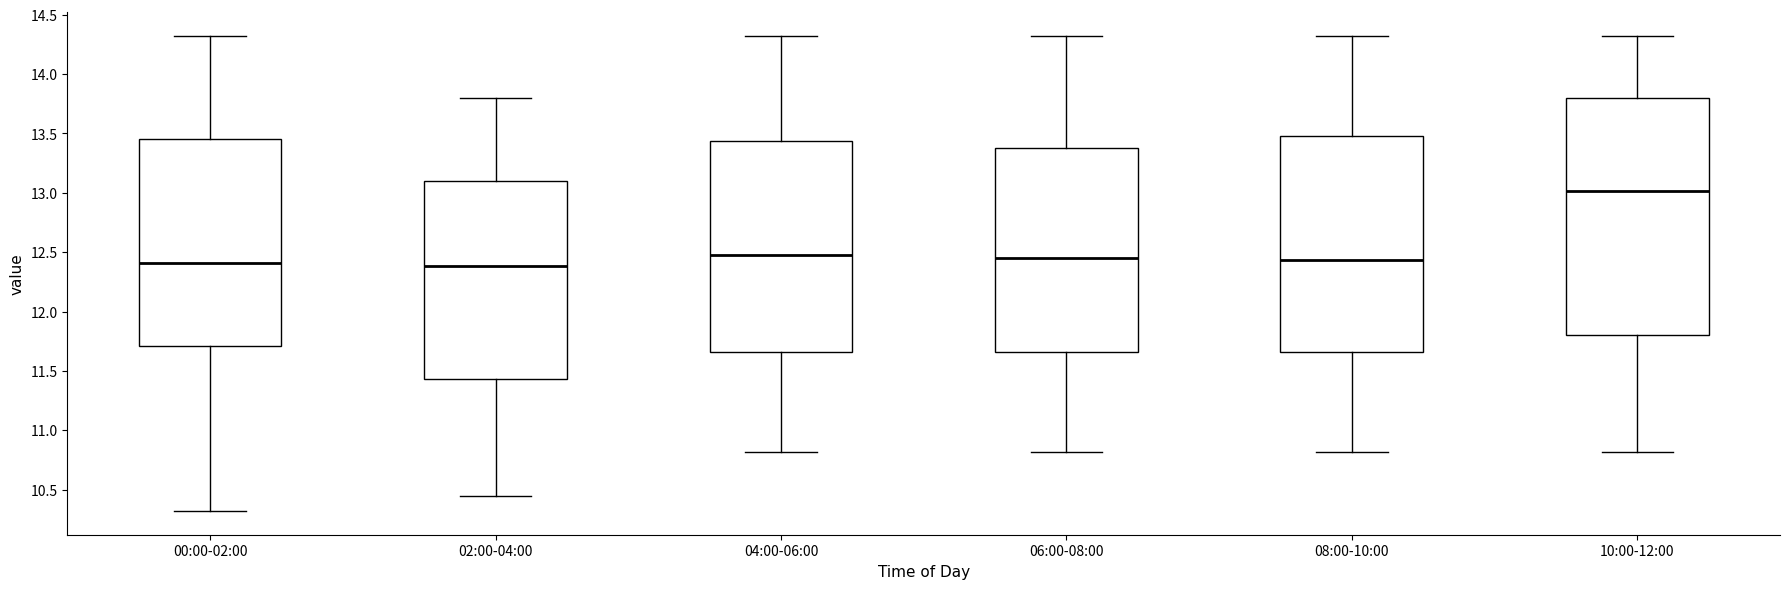

Reading left to right, transcribe this box plot: for each box, give where its median line is, the range the box spans, and where its two whiskers end, as read against the y-axis. The values are not printed on the chart, so give them approximately, as read against the axis.

00:00-02:00: median 12.40, box 11.70 to 13.45, whiskers 10.30 to 14.30
02:00-04:00: median 12.40, box 11.45 to 13.10, whiskers 10.45 to 13.80
04:00-06:00: median 12.50, box 11.65 to 13.45, whiskers 10.80 to 14.30
06:00-08:00: median 12.45, box 11.65 to 13.40, whiskers 10.80 to 14.30
08:00-10:00: median 12.45, box 11.65 to 13.50, whiskers 10.80 to 14.30
10:00-12:00: median 13.00, box 11.80 to 13.80, whiskers 10.80 to 14.30